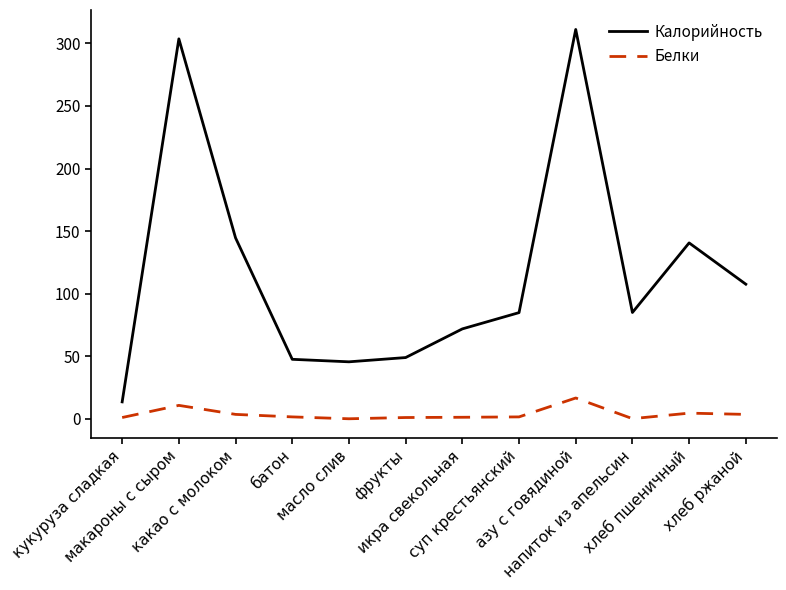

Which series has the largest total across all categories?

Калорийность